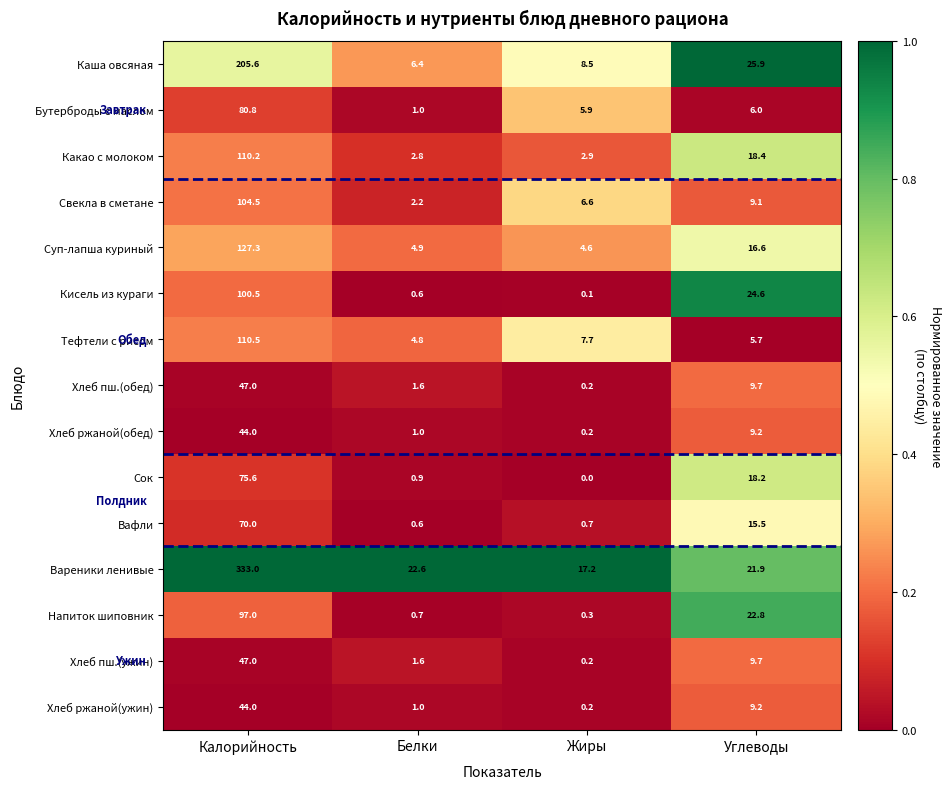

At which label does Напиток шиповник reach its peak?

Калорийность